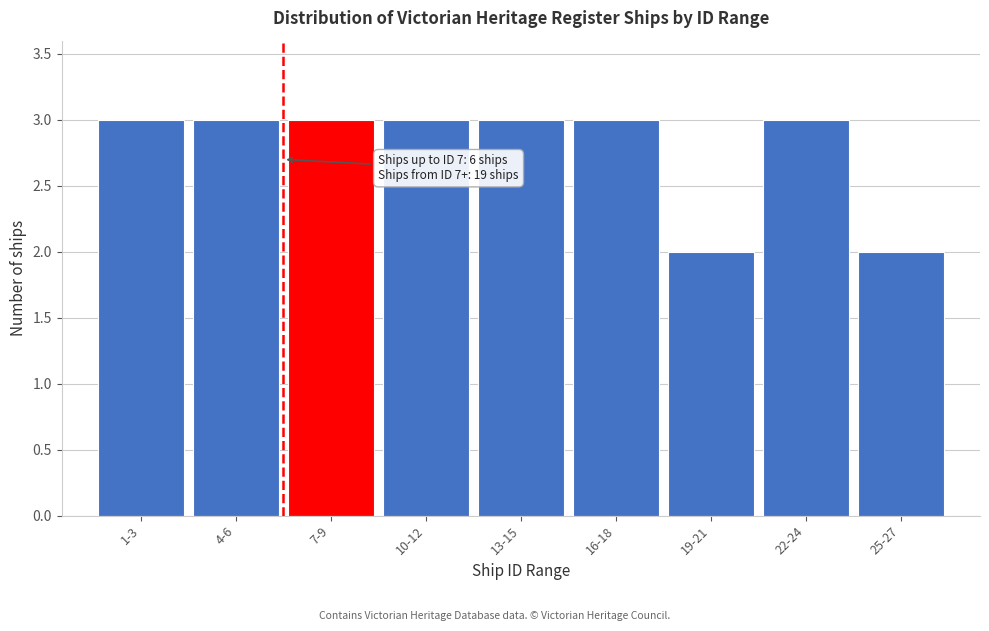

Reading left to right, list all the values displayed in this chart.

3	3	3	3	3	3	2	3	2